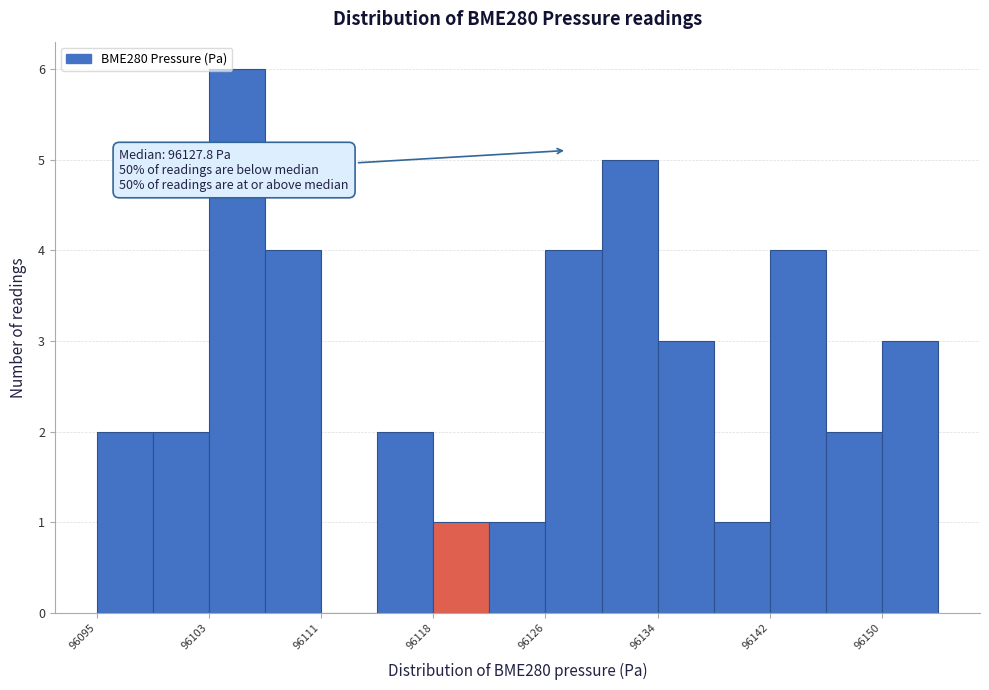

Read against the x-axis, roughly where is the centre of the tallest bar?

96105